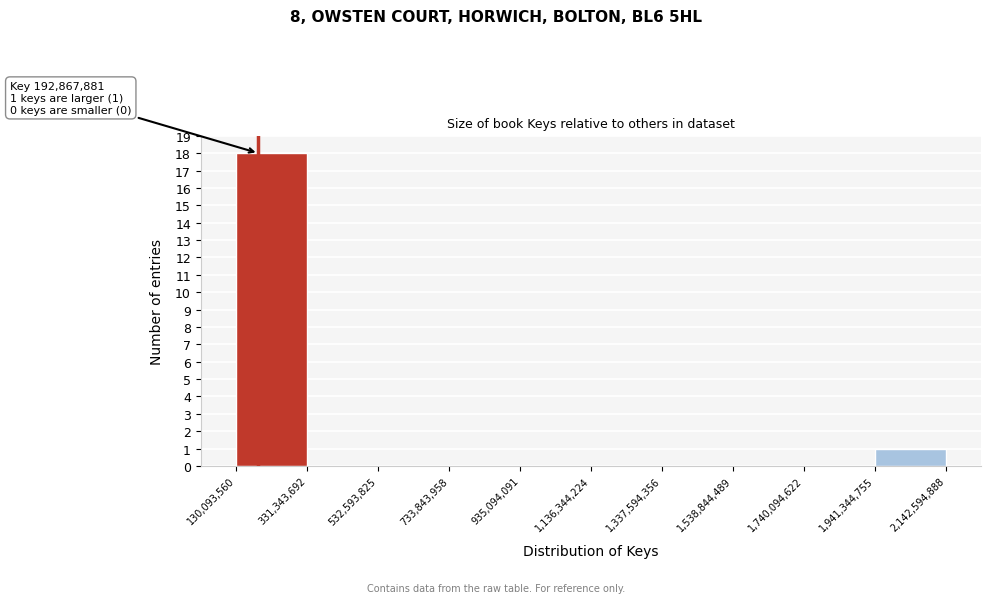

Which range on the x-axis has the tallest bar?

130,093,560 to 331,343,692